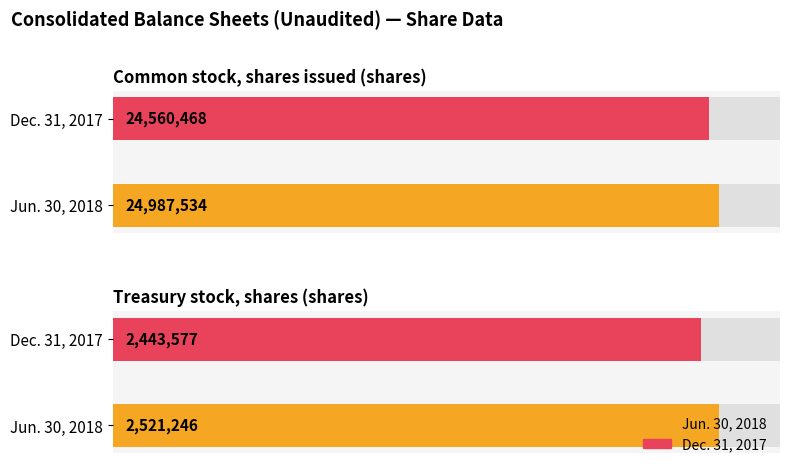

The Jun. 30, 2018 series shows 2521246 at Treasury stock, shares (shares). True or false?

True